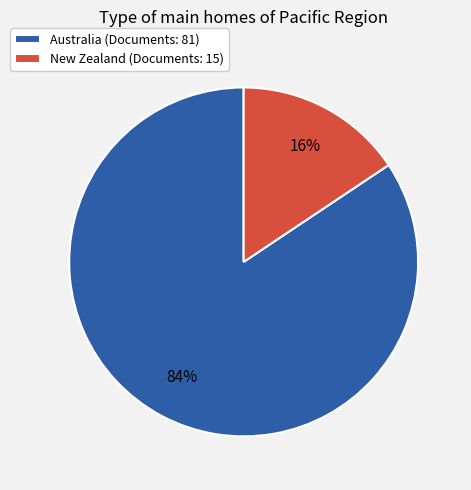

What is the largest slice in the pie chart?

Australia